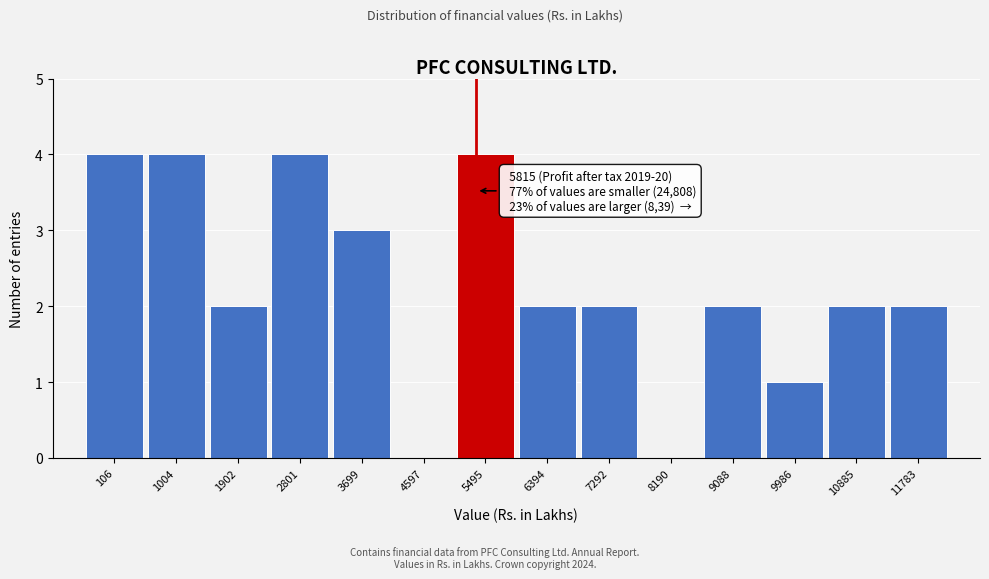

Reading left to right, extract all data points from this chart.

106=4	1004=4	1902=2	2801=4	3699=3	4597=0	5495=4	6394=2	7292=2	8190=0	9088=2	9986=1	10885=2	11783=2